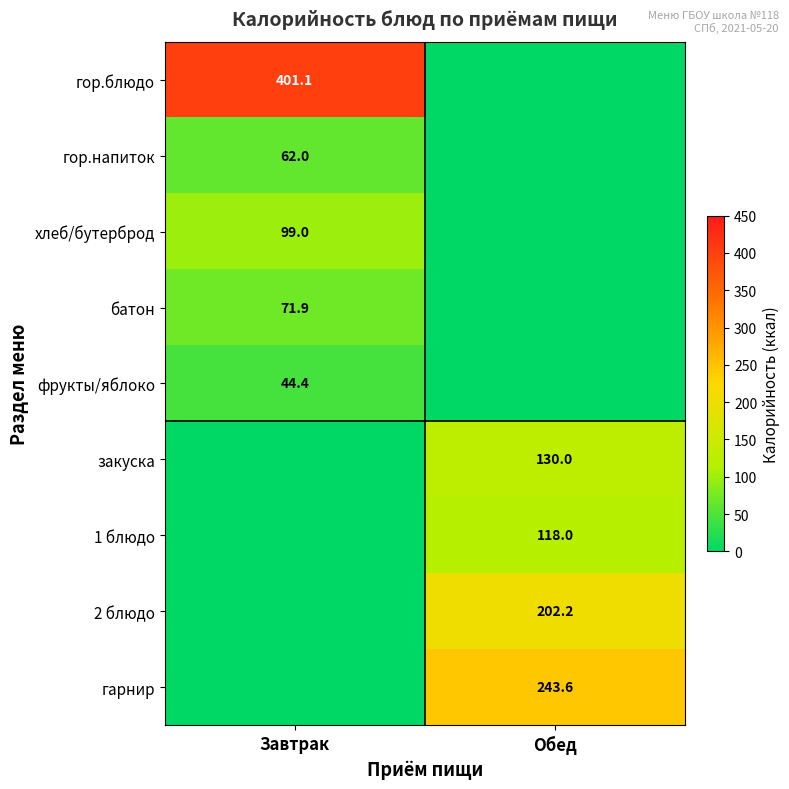

Is it true that хлеб/бутерброд equals 99.0 at Завтрак?

True